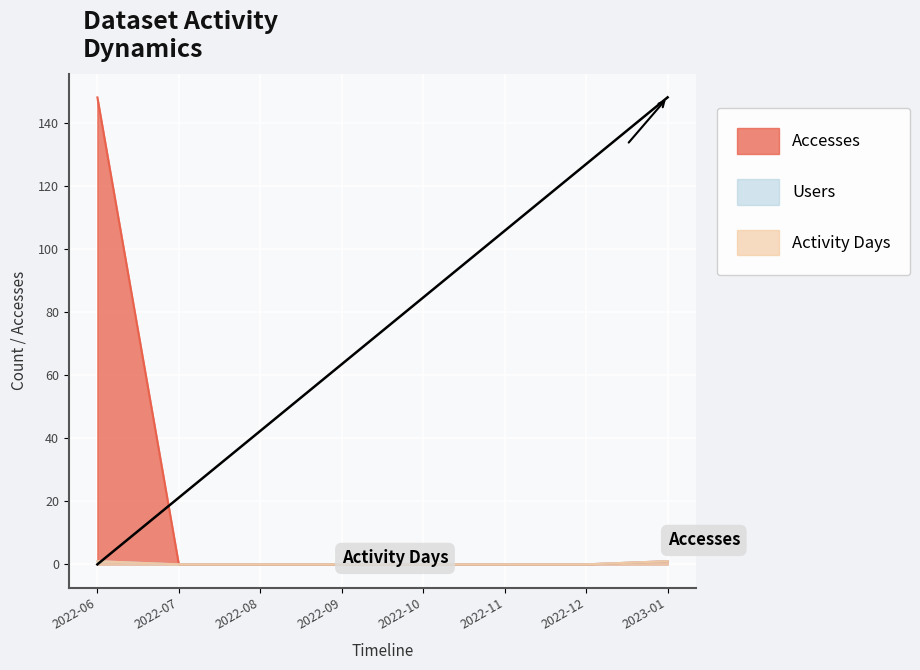

What is the label of the 8th point from the left?

2023-01